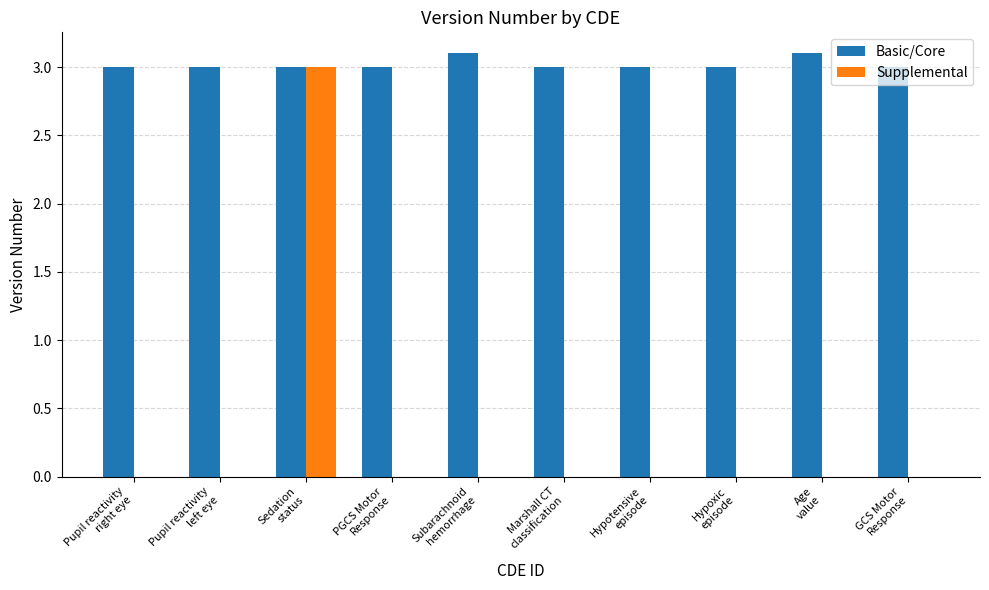

Reading right to left, what are all the values shown in this chart?

Basic/Core: GCS Motor
Response=3.0	Age
value=3.1	Hypoxic
episode=3.0	Hypotensive
episode=3.0	Marshall CT
classification=3.0	Subarachnoid
hemorrhage=3.1	PGCS Motor
Response=3.0	Sedation
status=3.0	Pupil reactivity
left eye=3.0	Pupil reactivity
right eye=3.0
Supplemental: GCS Motor
Response=0.0	Age
value=0.0	Hypoxic
episode=0.0	Hypotensive
episode=0.0	Marshall CT
classification=0.0	Subarachnoid
hemorrhage=0.0	PGCS Motor
Response=0.0	Sedation
status=3.0	Pupil reactivity
left eye=0.0	Pupil reactivity
right eye=0.0